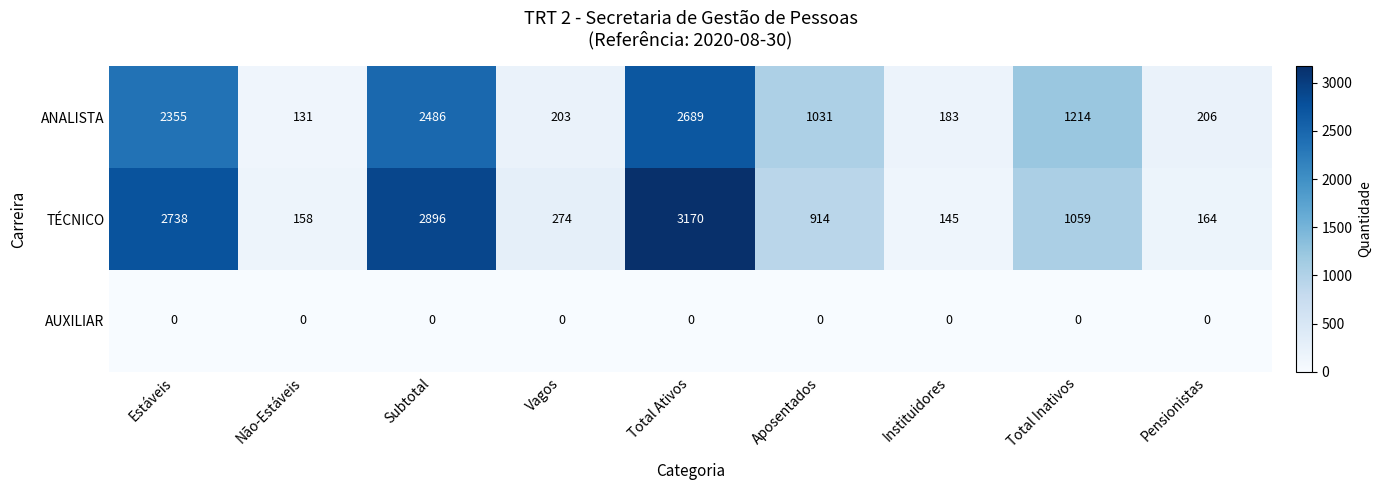

Rank the series at Pensionistas from lowest to highest value.

AUXILIAR, TÉCNICO, ANALISTA